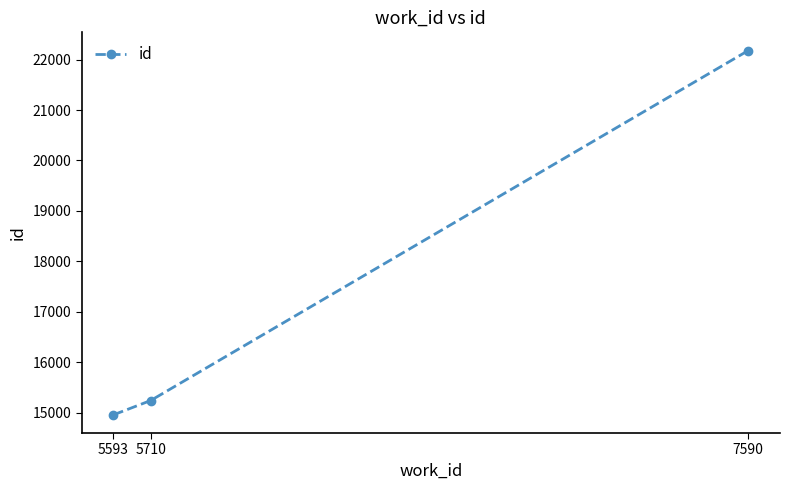

What is the ratio of the value at 5710 to the value at 7590?

0.7